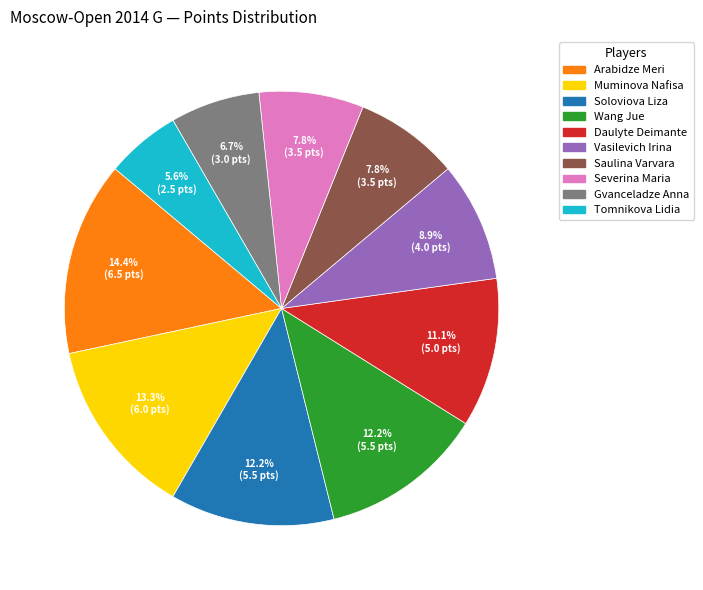

Do Vasilevich Irina and Muminova Nafisa together represent more than half of the pie?

No